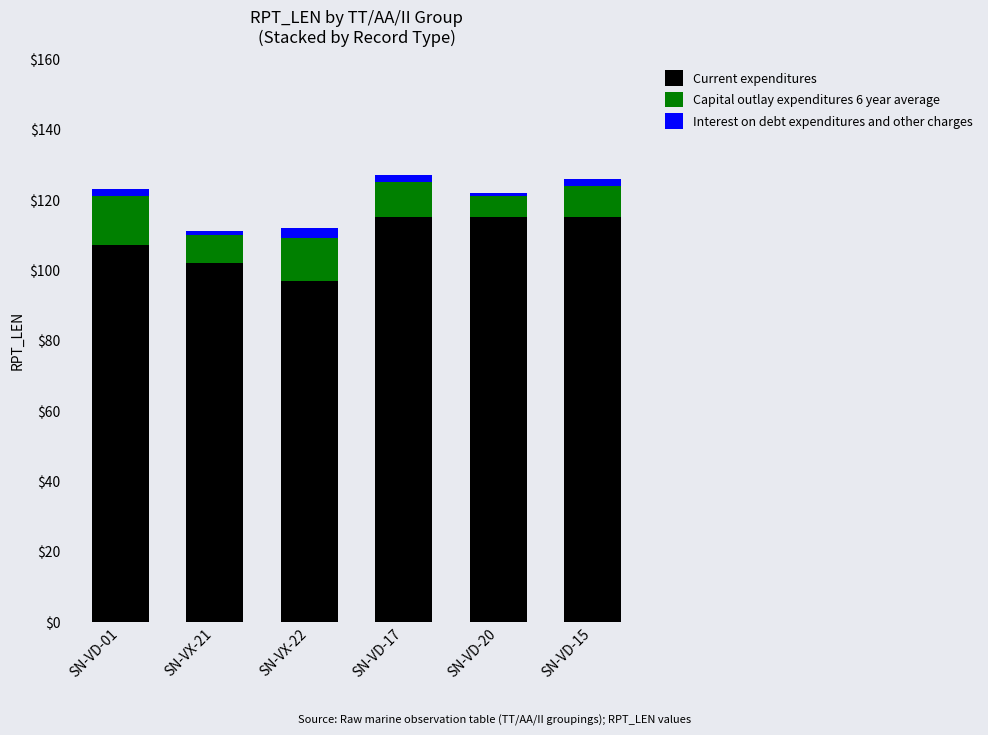

Reading right to left, what are the values for Current expenditures?

115	115	115	97	102	107